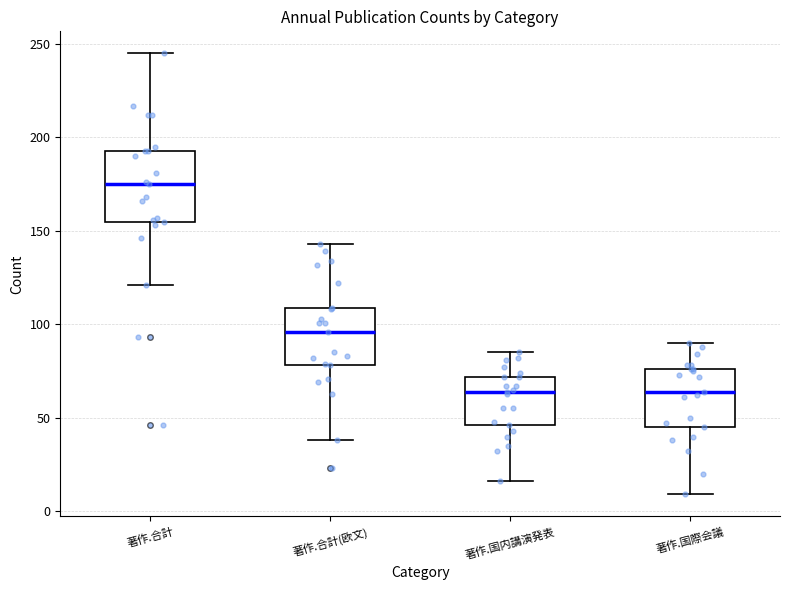

Reading left to right, read every box against the y-axis: the position of its median line, the range the box covers, and the ends of its whiskers. The values are not printed on the chart, so give them approximately, as read against the axis.

著作.合計: median 175, box 155 to 195, whiskers 120 to 245
著作.合計(欧文): median 95, box 80 to 110, whiskers 40 to 145
著作.国内講演発表: median 65, box 45 to 70, whiskers 15 to 85
著作.国際会議: median 65, box 45 to 75, whiskers 10 to 90